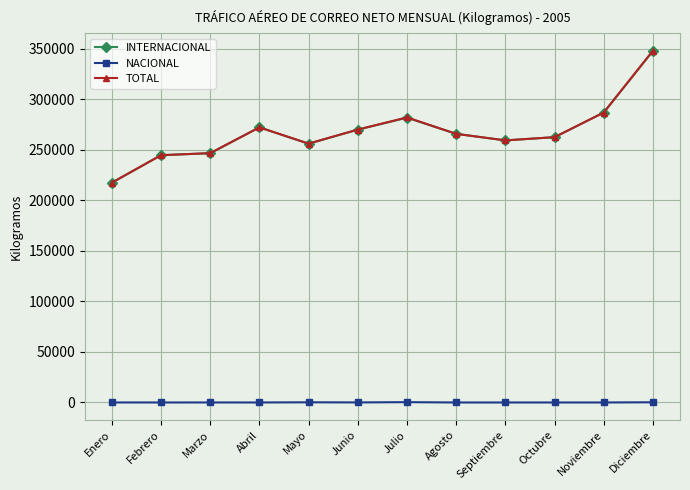

True or false: NACIONAL has more than 1 points higher than both neighbors.

True